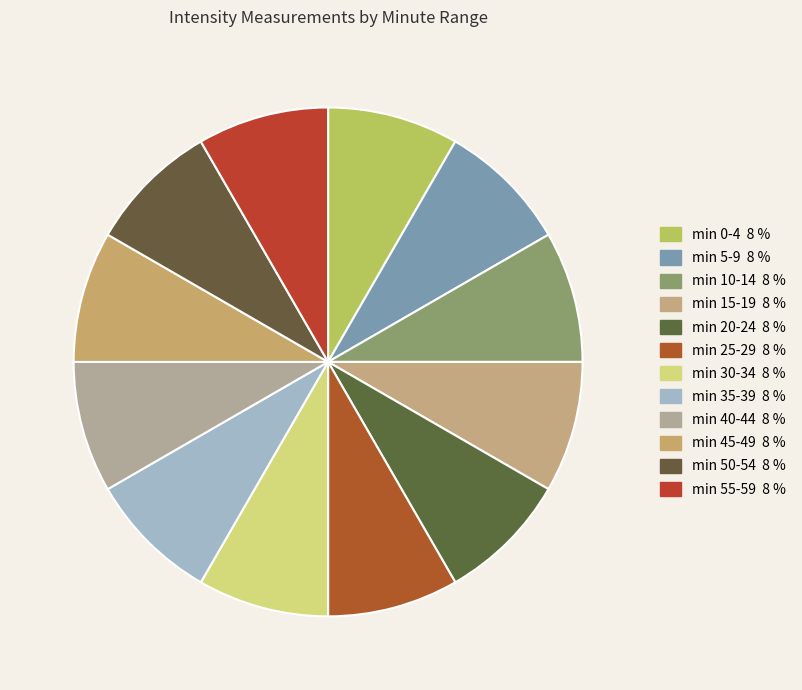

Count the number of slices in the pie.

12